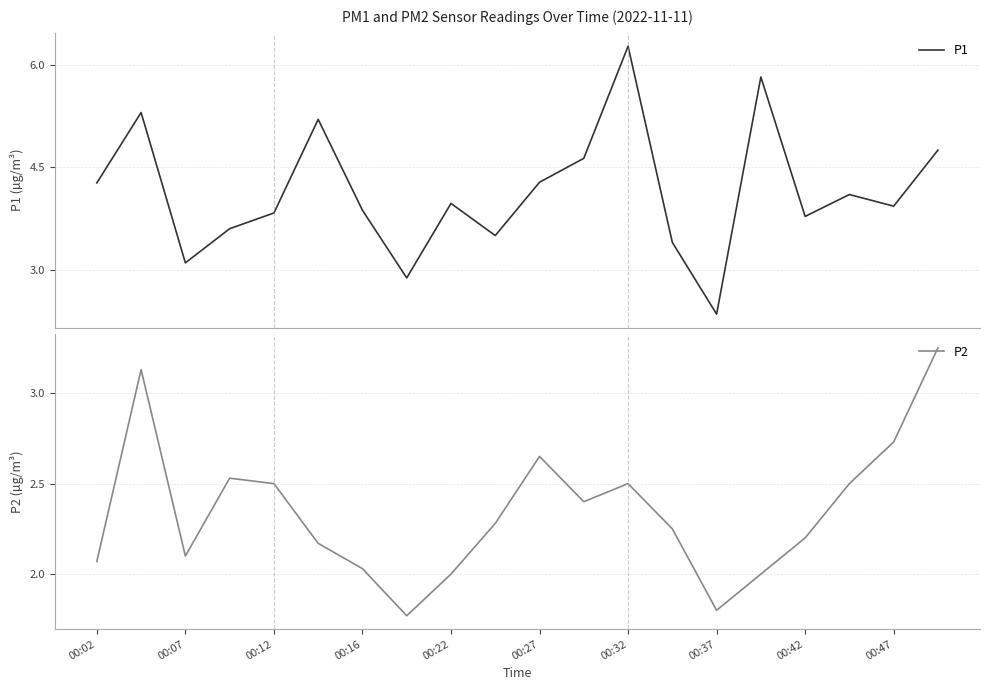

The P2 series shows 2.1 at 00:07. True or false?

True